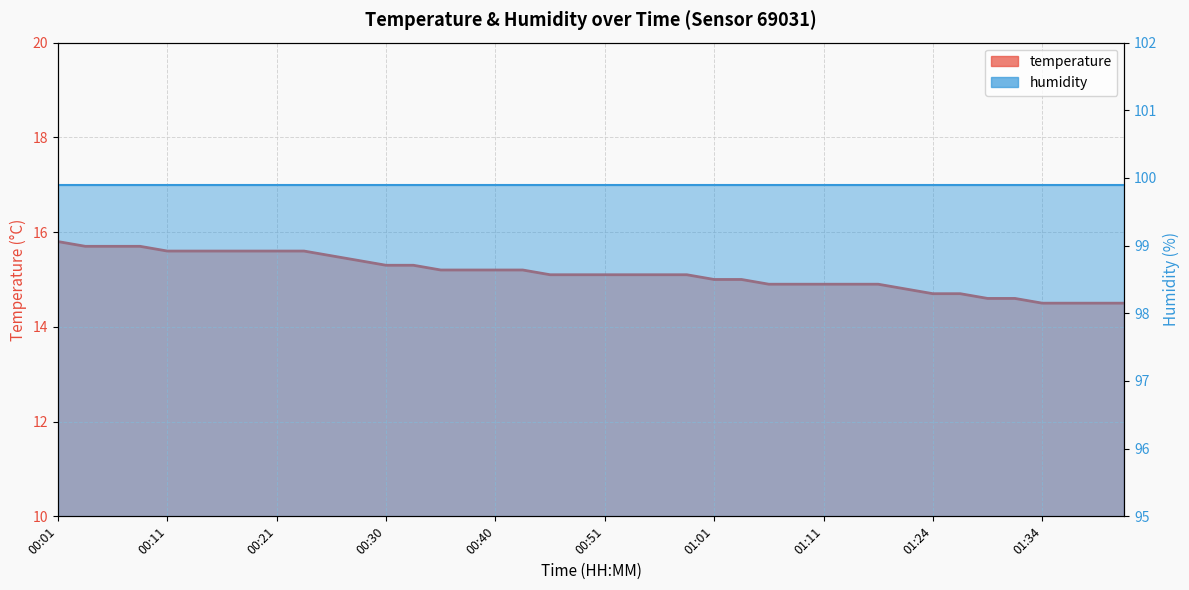

Read the value at 00:33.

15.3